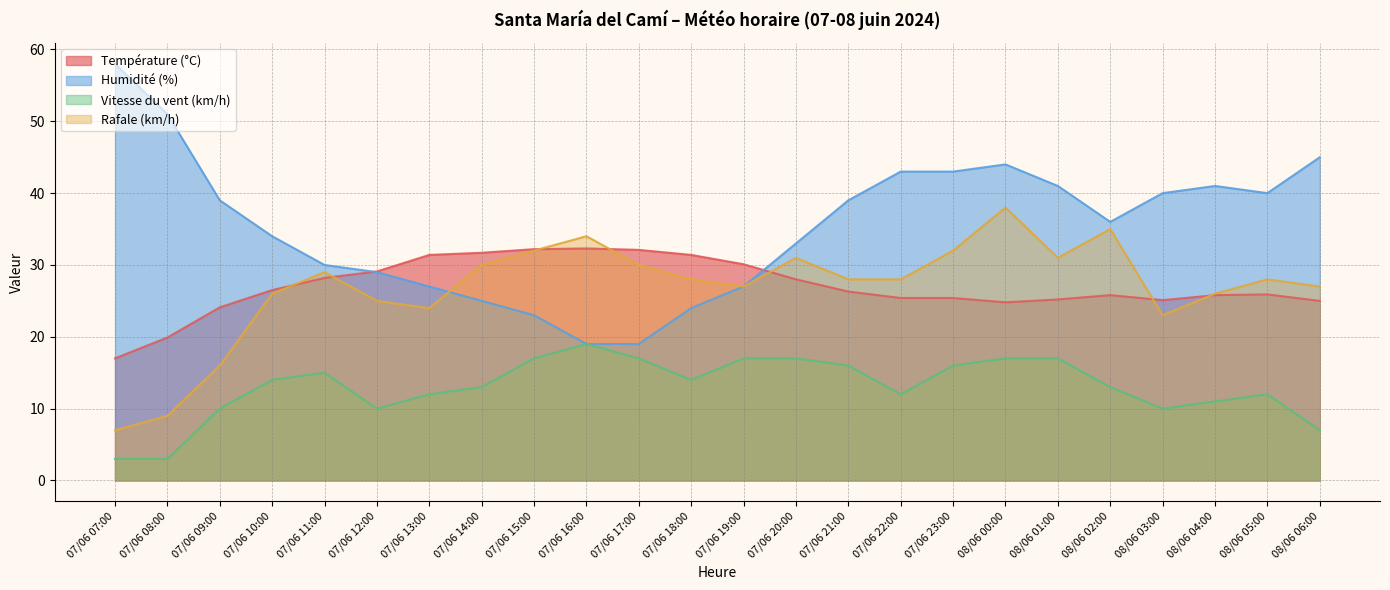

At which label does Température (°C) reach its peak?

07/06 16:00